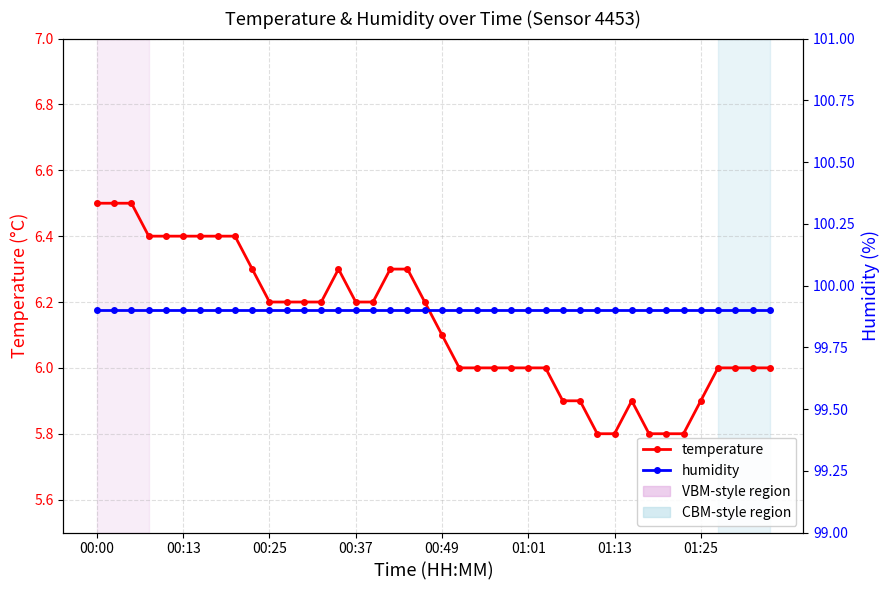

Which series has the largest range (max minus min)?

temperature